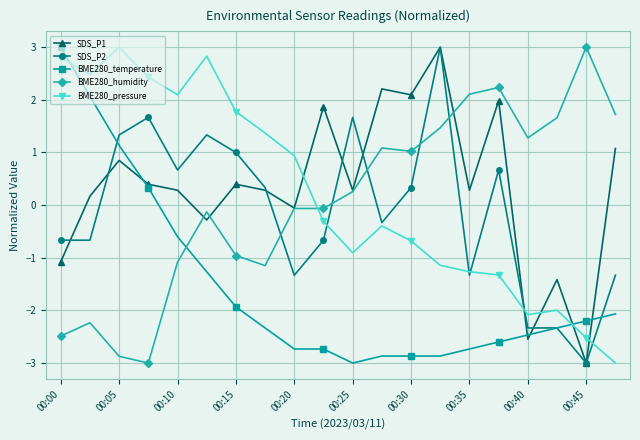

How many values in BME280_temperature are above zero?

4